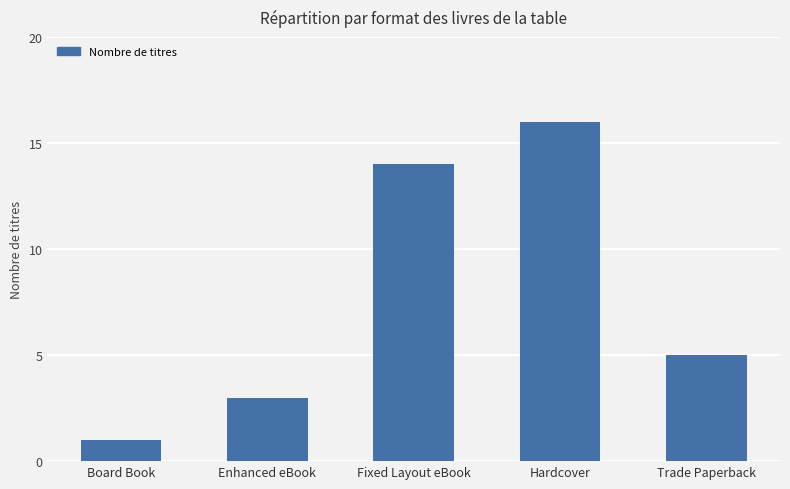

What is the minimum value shown in the chart?

1